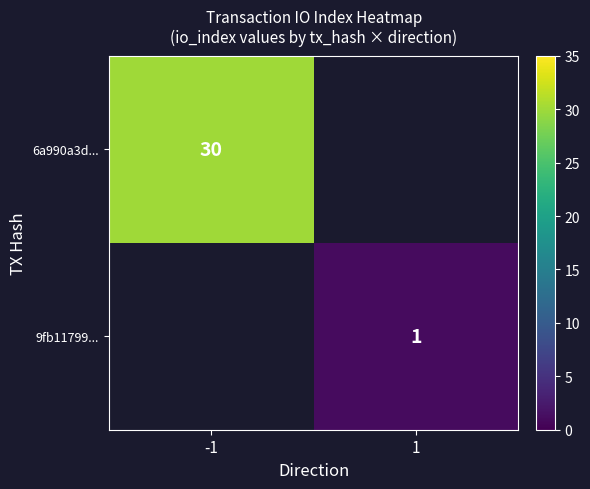

The value of 6a990a3d... at -1 is 30. True or false?

True